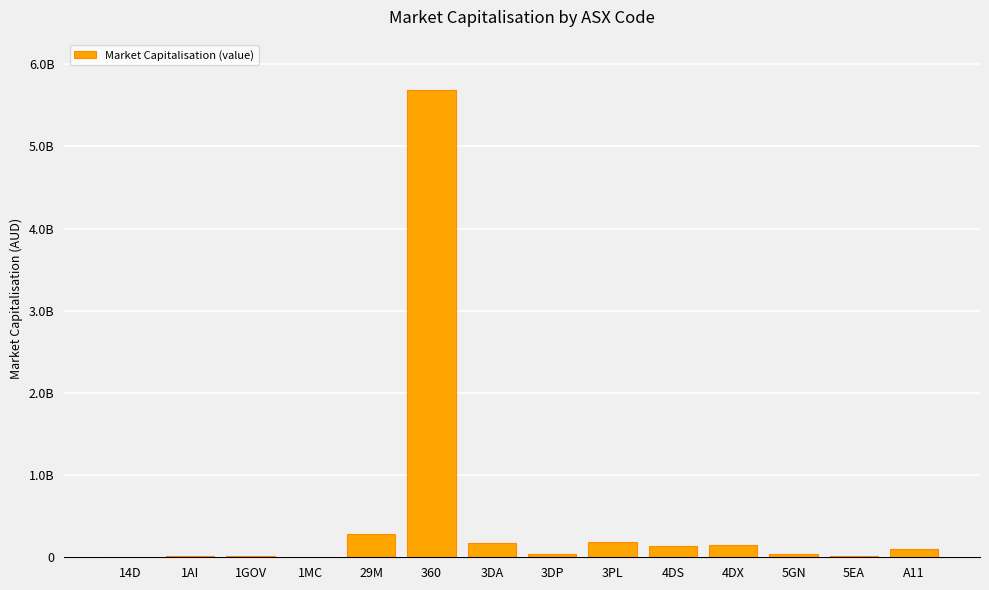

At which label is the value closest to 2846220732?

29M